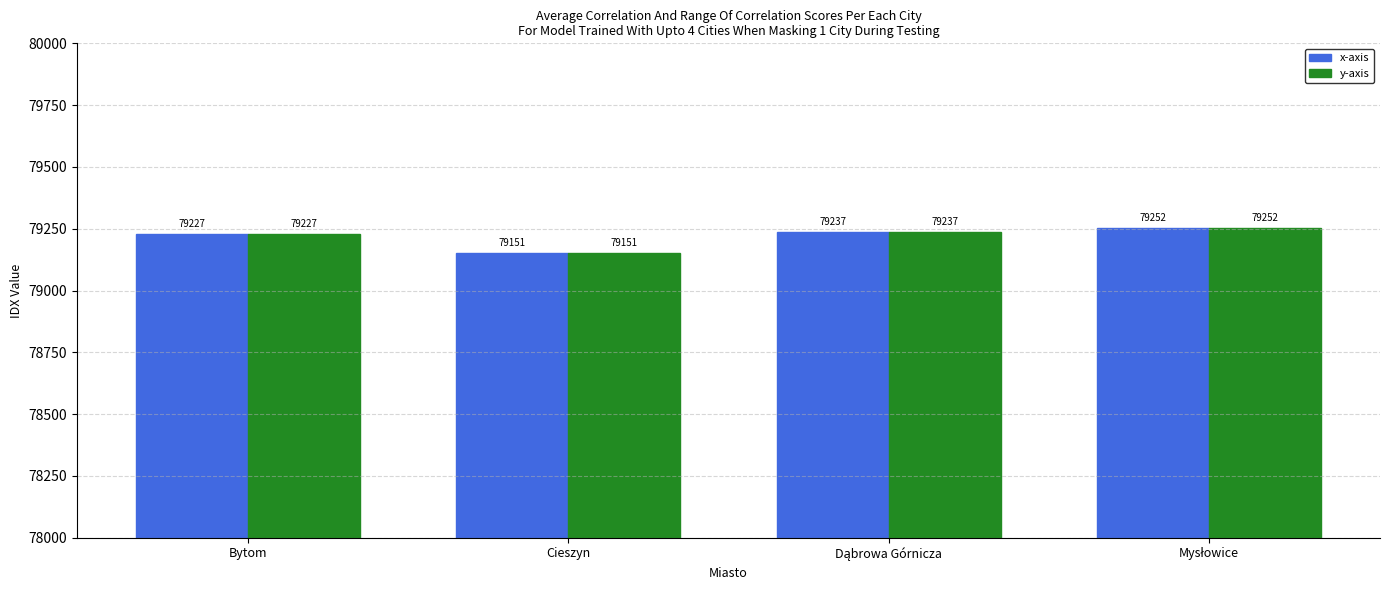

Where is y-axis nearest to the value 79201?

Bytom